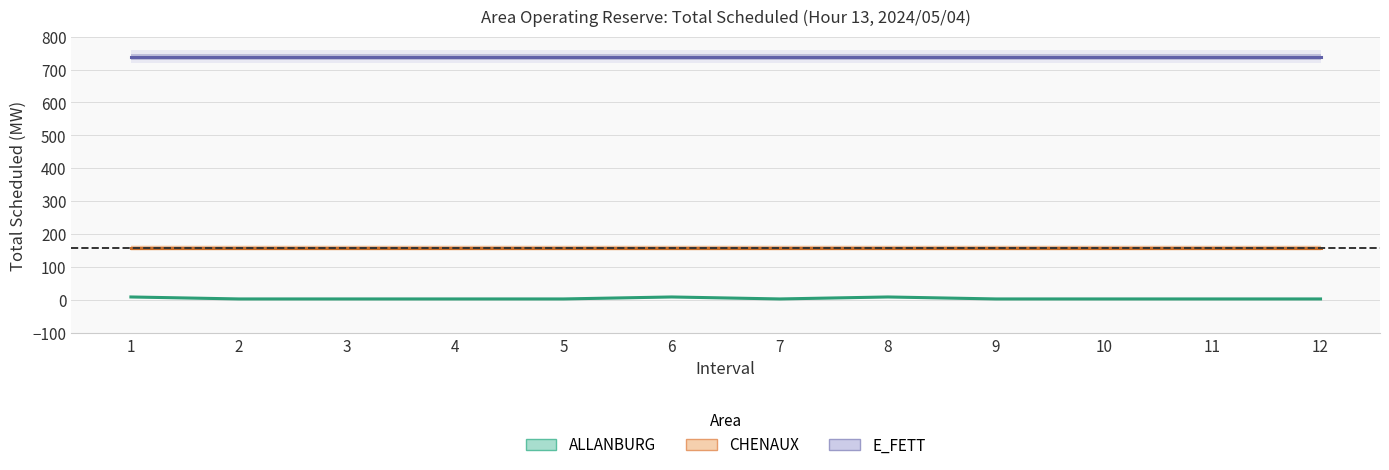

Reading left to right, what are all the values shown in this chart?

ALLANBURG Total Scheduled(MW): 1=10	2=4	3=4	4=4	5=4	6=10	7=4	8=10	9=4	10=4	11=4	12=4
CHENAUX Total Scheduled(MW): 1=159	2=159	3=159	4=159	5=159	6=159	7=159	8=159	9=159	10=159	11=159	12=159
E_FETT Total Scheduled(MW): 1=739	2=739	3=739	4=739	5=739	6=739	7=739	8=739	9=739	10=739	11=739	12=739